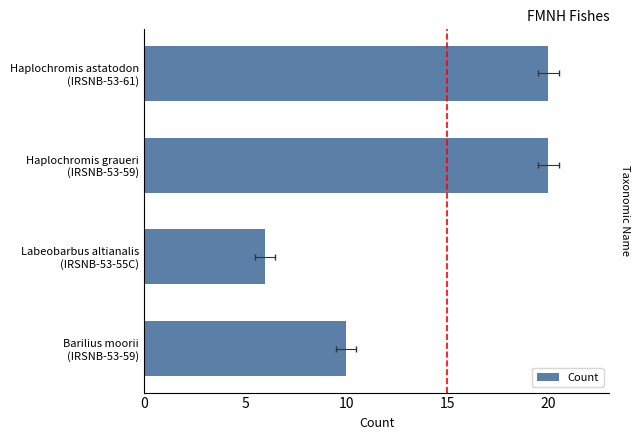

Is it true that the value at Labeobarbus altianalis (IRSNB-53-55C) is 2?

False